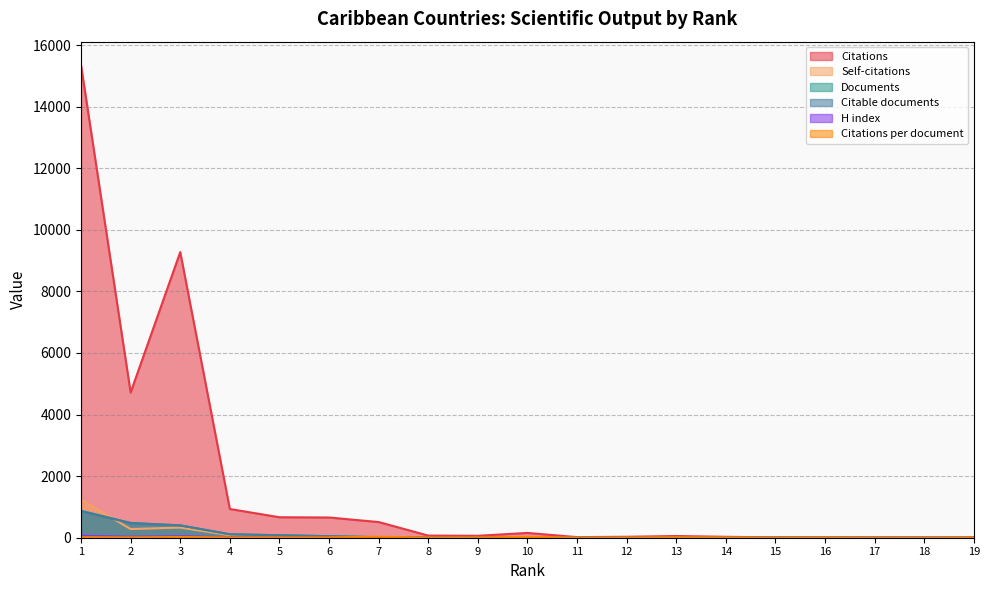

At which category does Self-citations reach its first local valley?

2